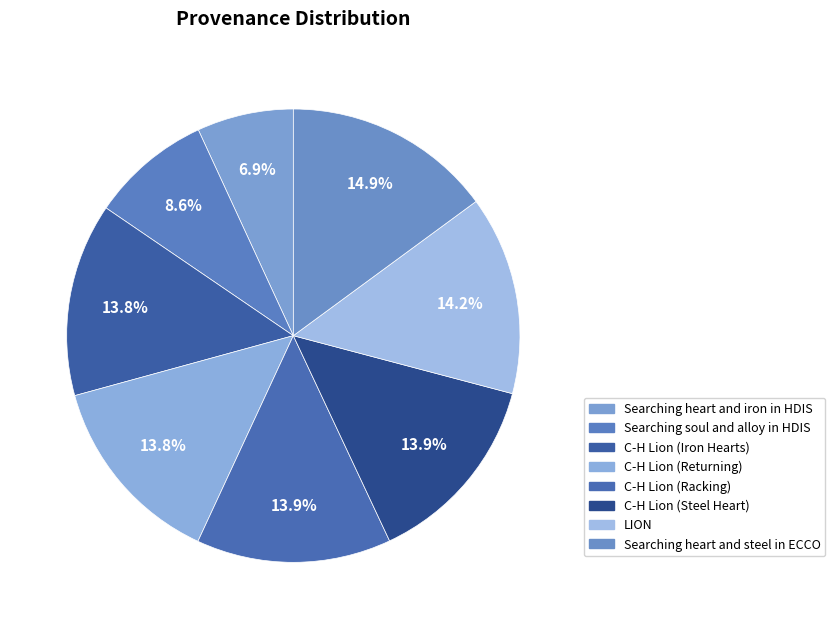

To the nearest percent, what portion does C-H Lion (Iron Hearts) represent?

14%